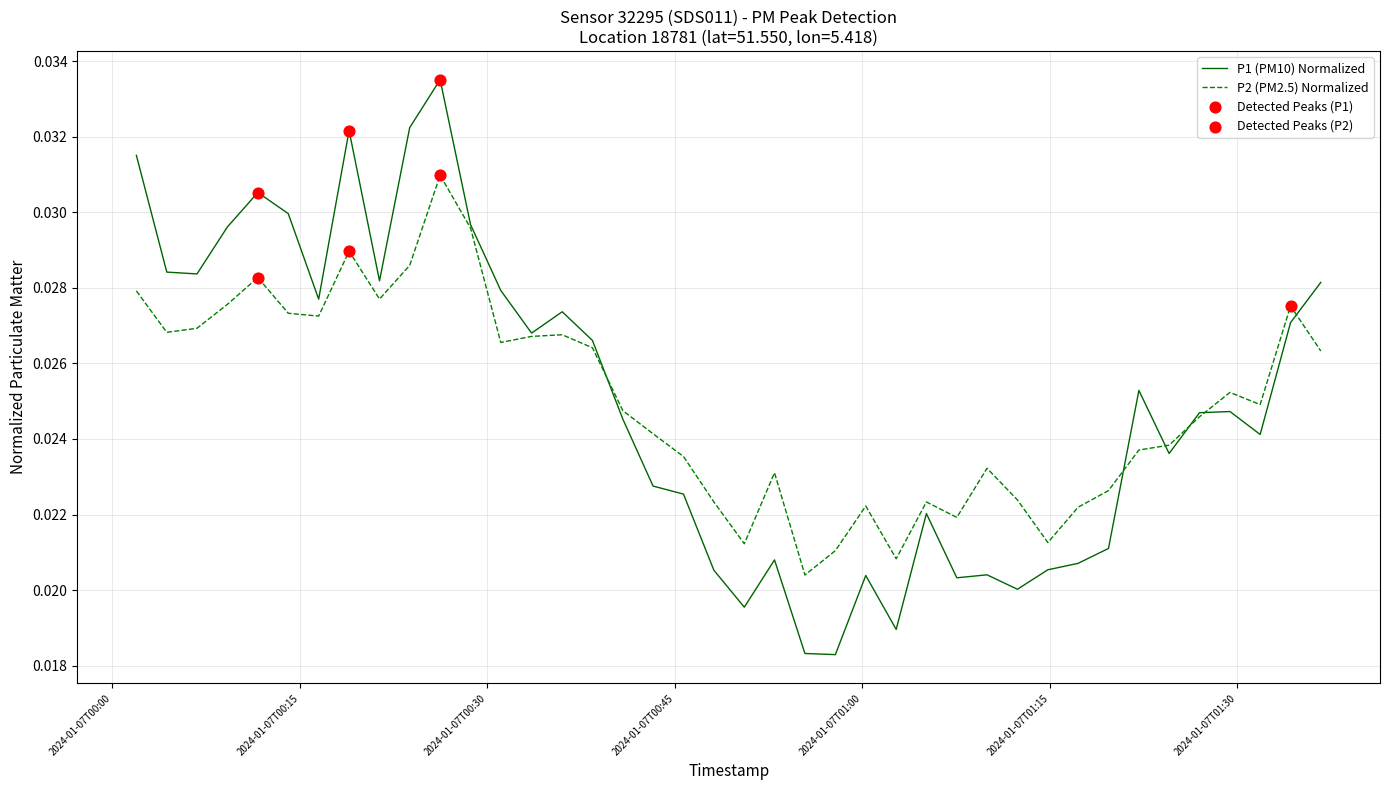

Rank the series by their maximum value, from lowest to highest.

P2 (PM2.5) Normalized, P1 (PM10) Normalized